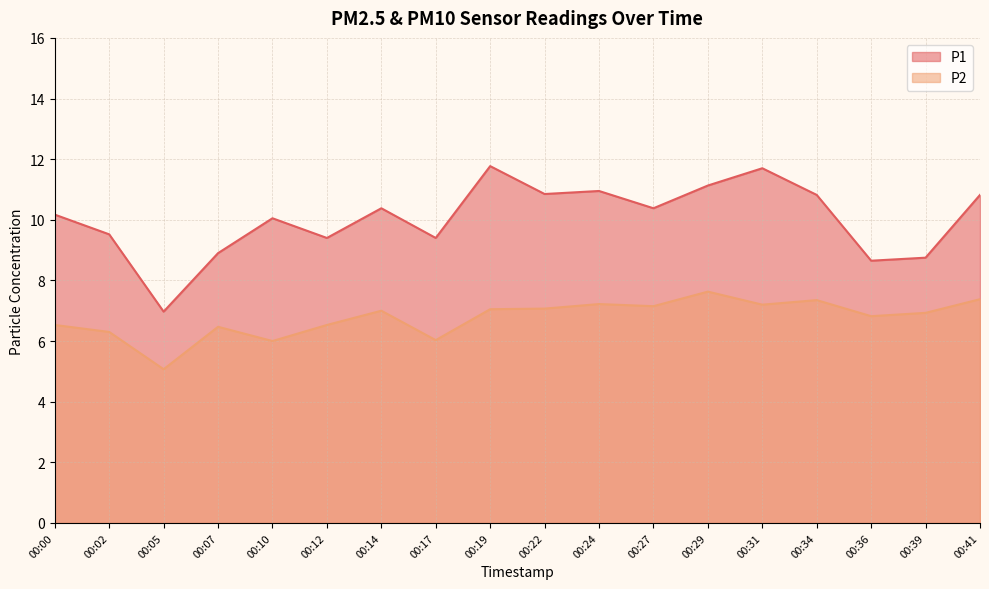

True or false: P1 has more than 0 interior local peaks.

True